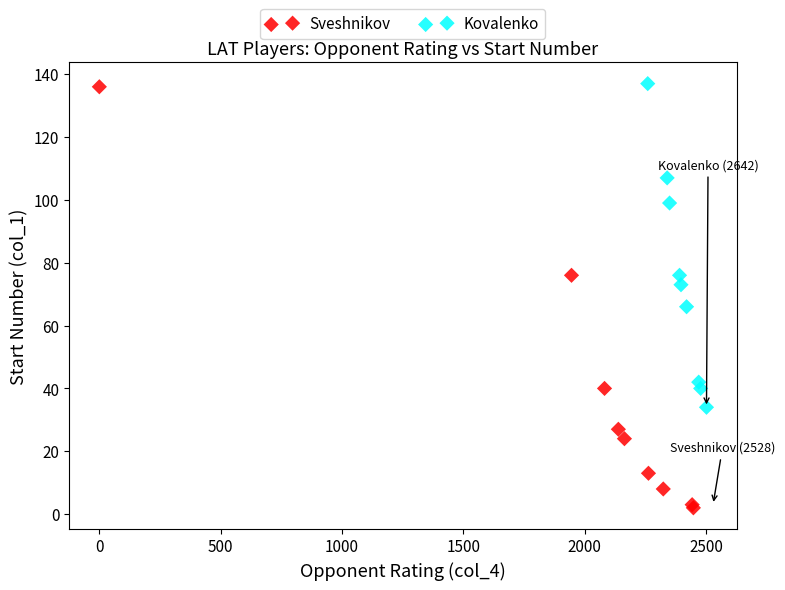

Which series has the largest Y range (max minus min)?

Sveshnikov